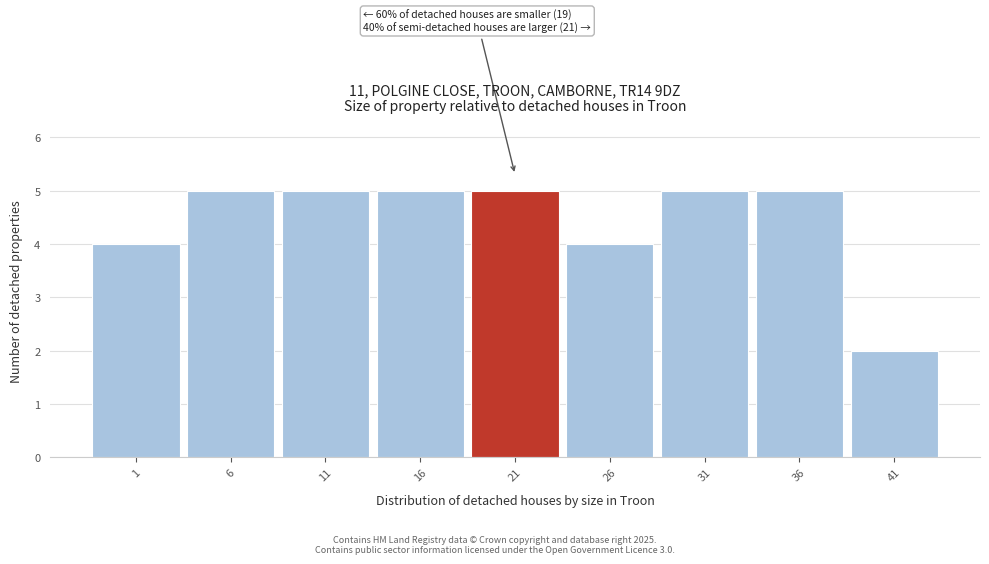

Reading left to right, list all the values displayed in this chart.

4	5	5	5	5	4	5	5	2